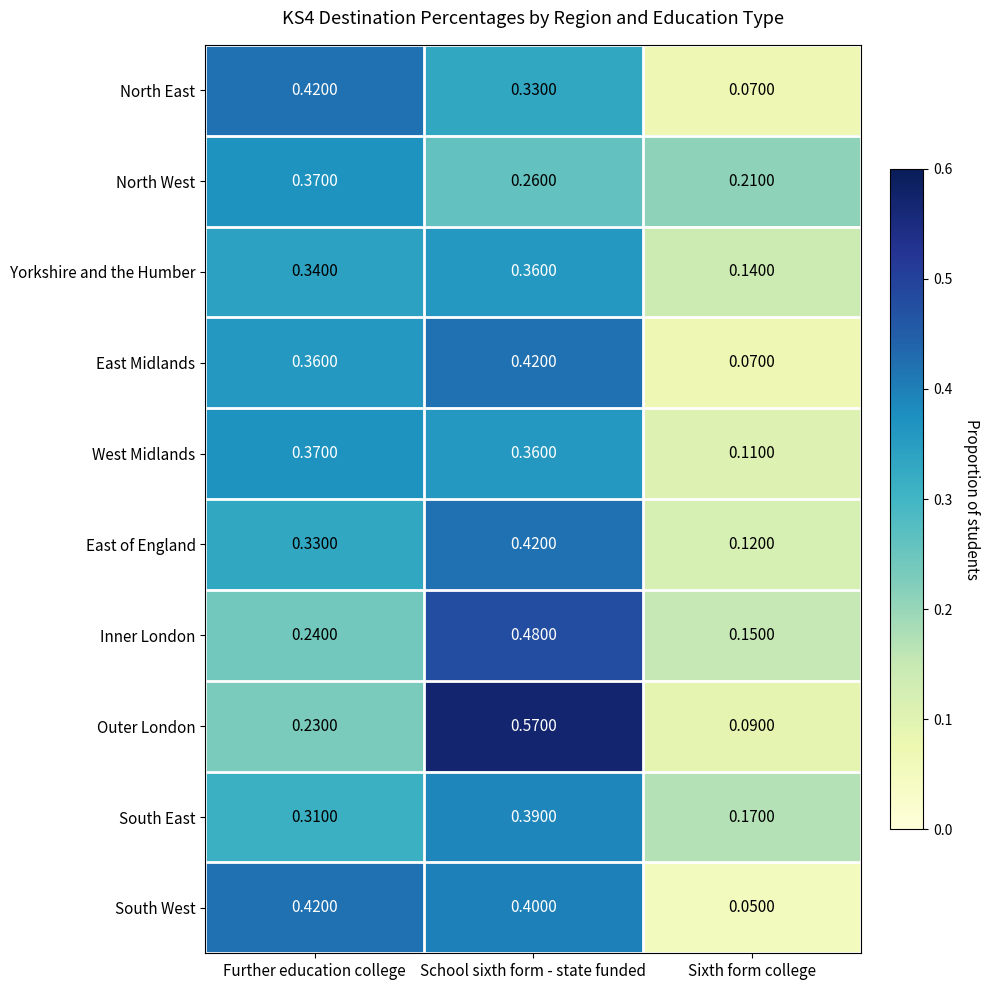

At which label does West Midlands reach its minimum?

Sixth form college